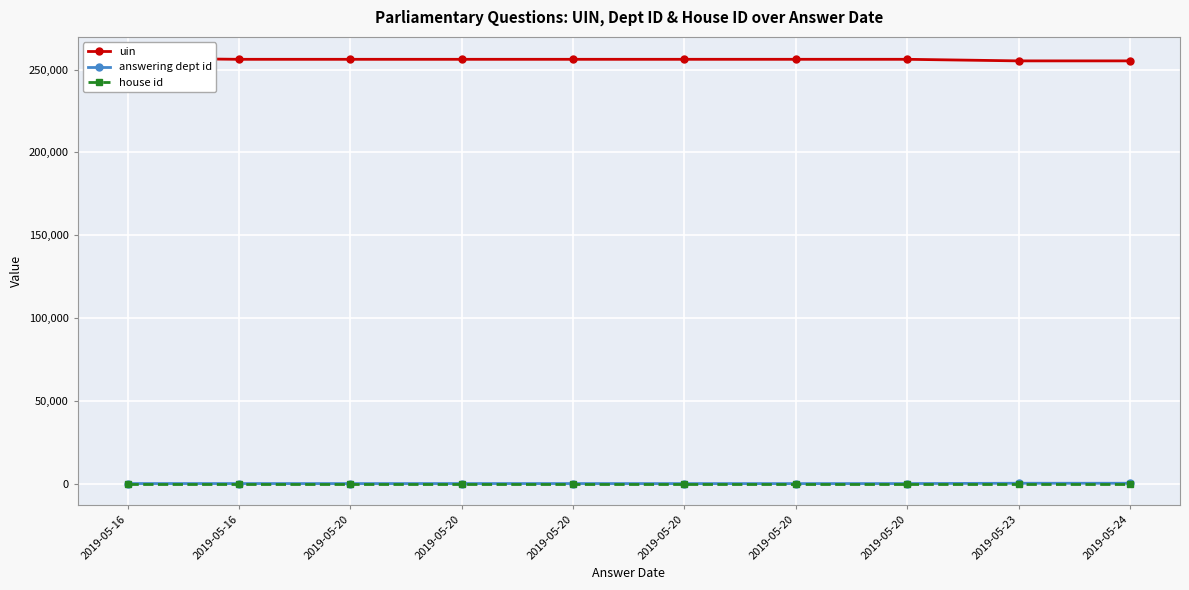

At which label is answering dept id closest to 101?

2019-05-16